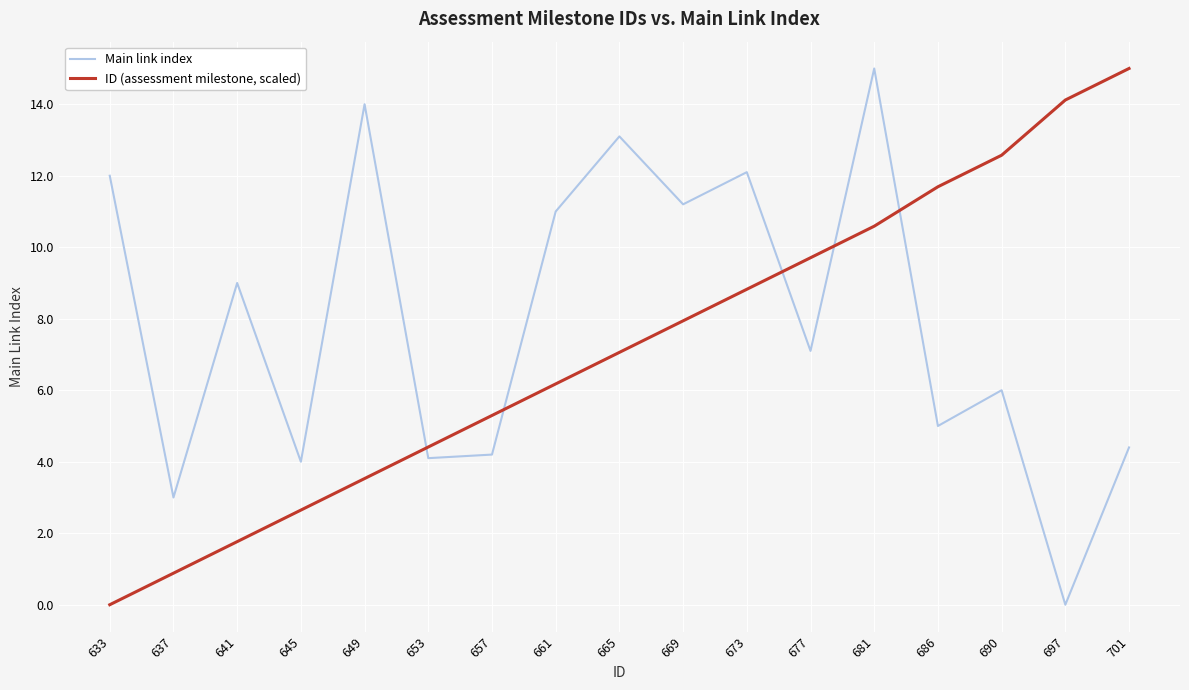

Rank the series at 673 from highest to lowest value.

Main link index, ID (assessment milestone, scaled)